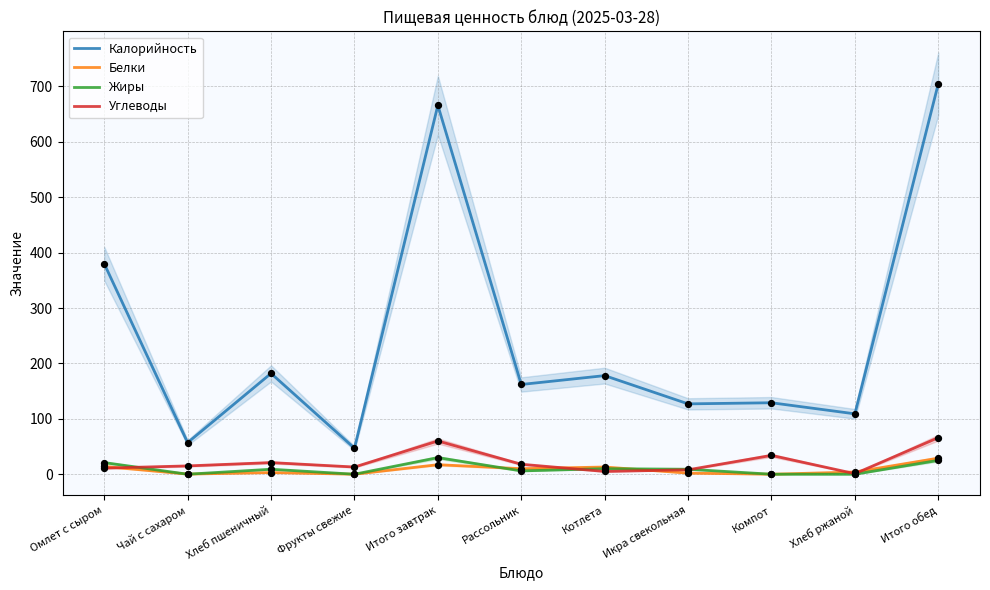

Which series has the largest Y range (max minus min)?

Калорийность